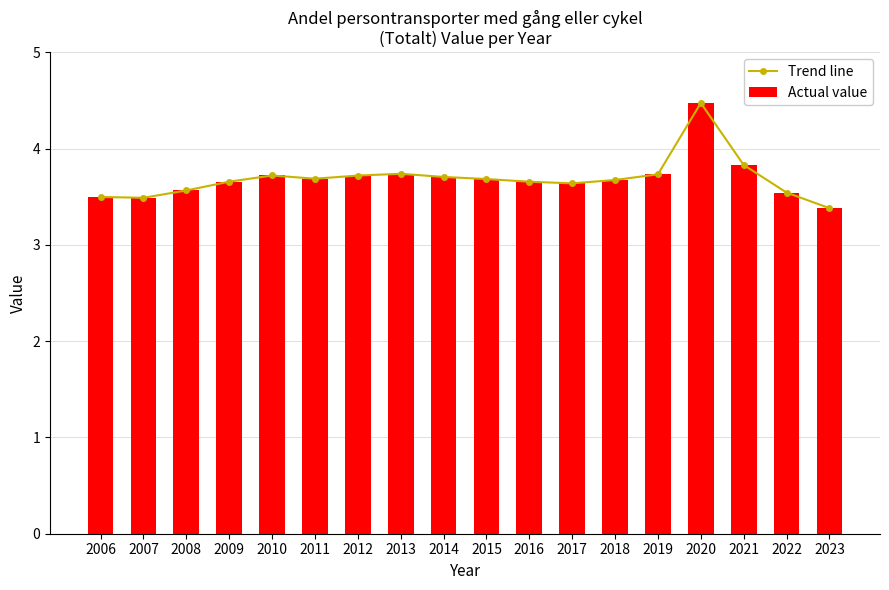

Rank the series by their maximum value, from lowest to highest.

Trend line, Actual value